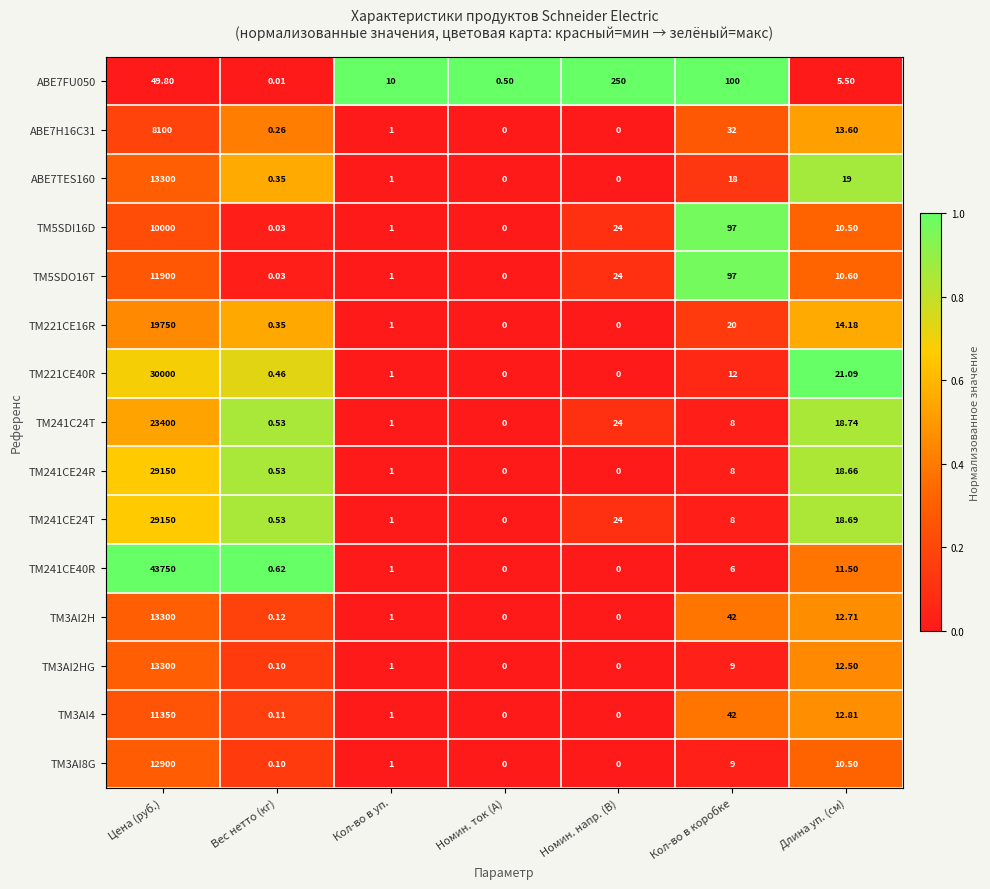

Is the value of TM3AI4 at Кол-во в коробке greater than the value of TM241CE40R at Номин. напр. (В)?

Yes